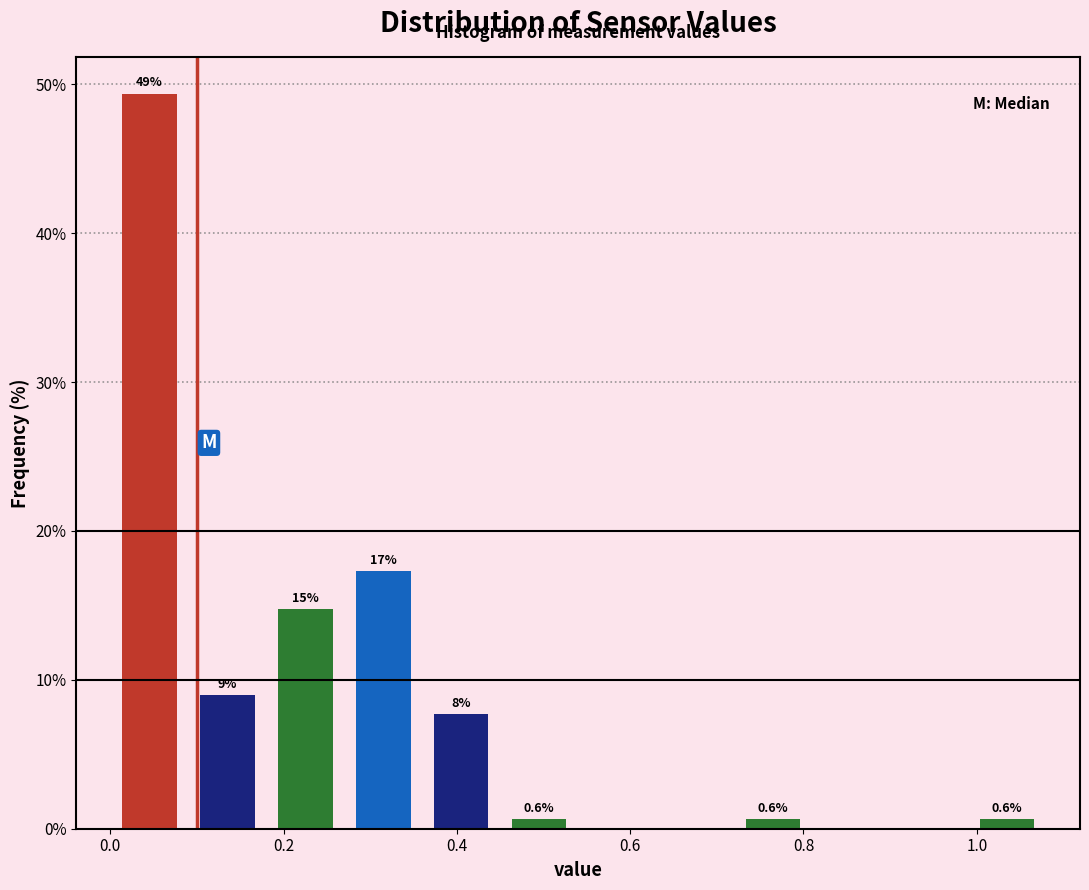

Which range on the x-axis has the tallest bar?

0.00 to 0.09